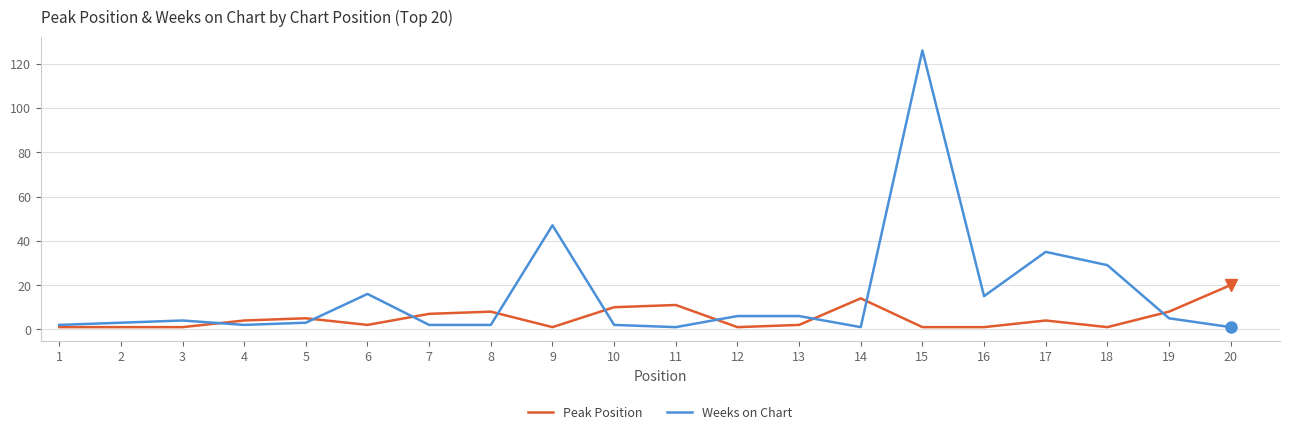

Which series has the largest range (max minus min)?

Weeks on Chart